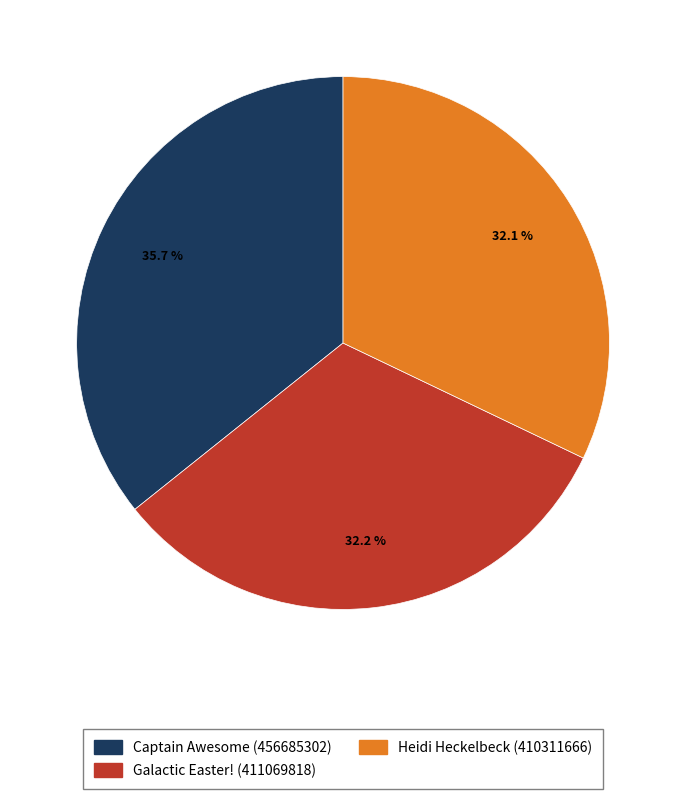

Is there any slice that represents more than half of the pie?

No